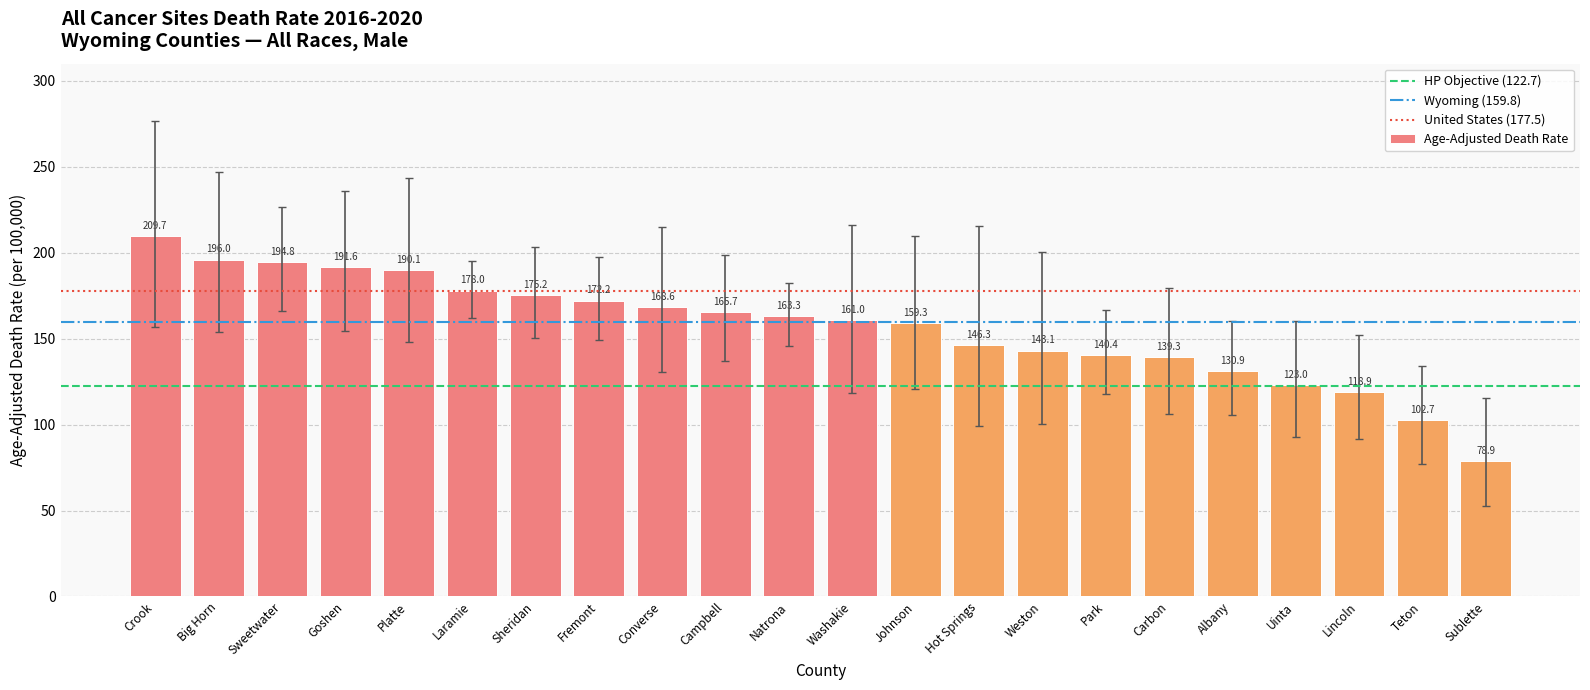

Between Park and Carbon, which is larger?

Park